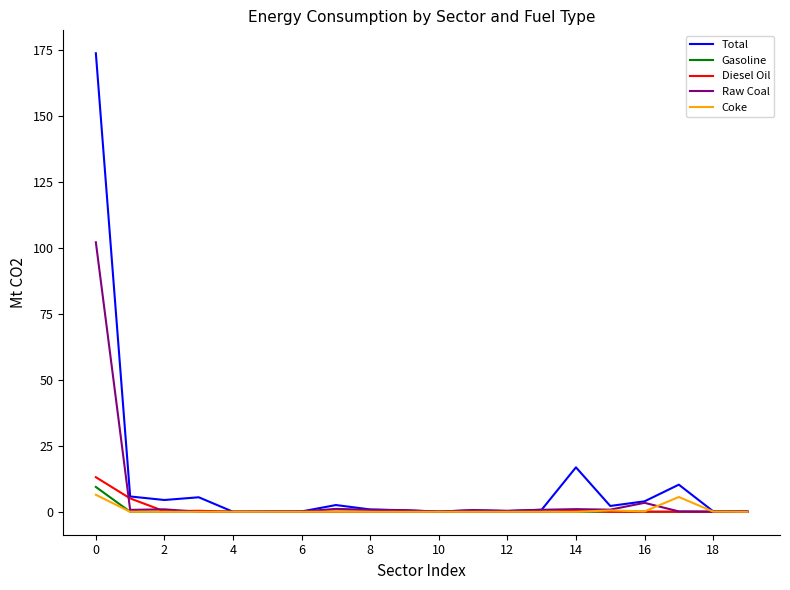

Which series has the largest total across all categories?

Total